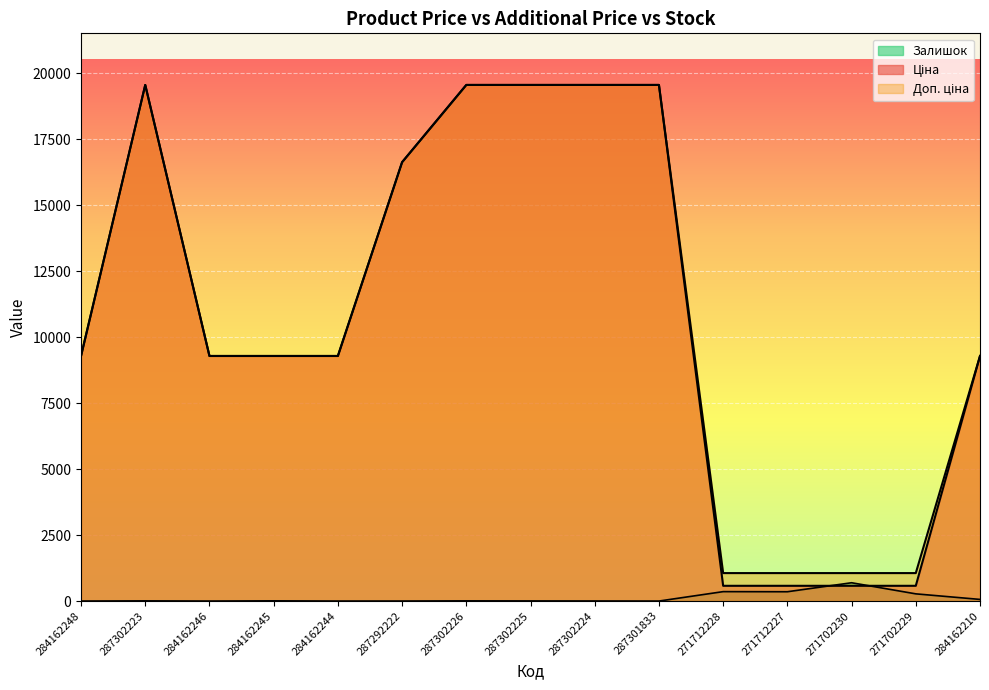

What are all the series names shown in the legend?

Ціна, Доп. ціна, Залишок